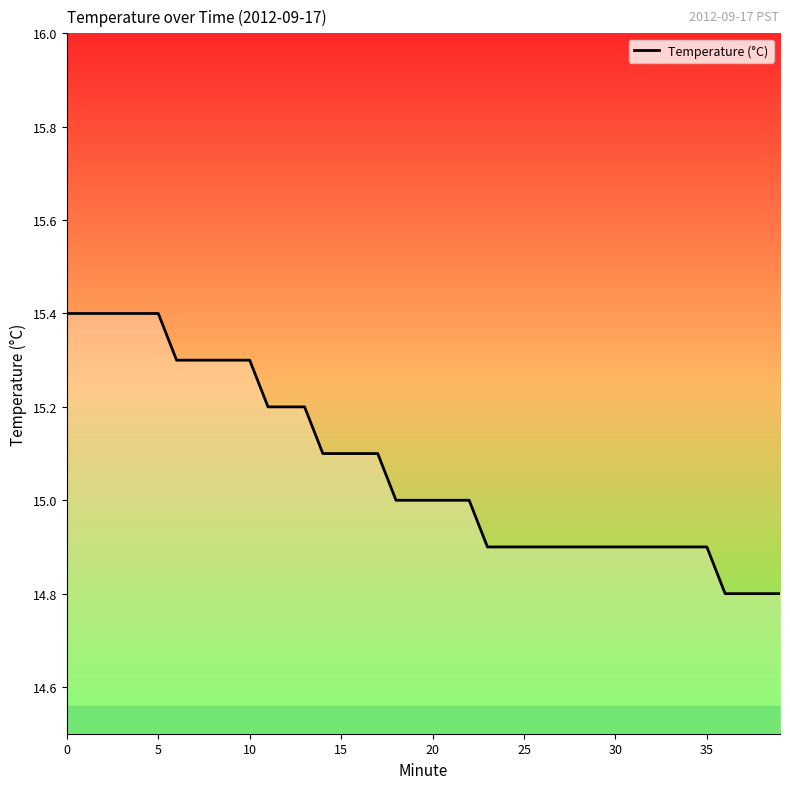

What is the greatest value displayed?

15.4